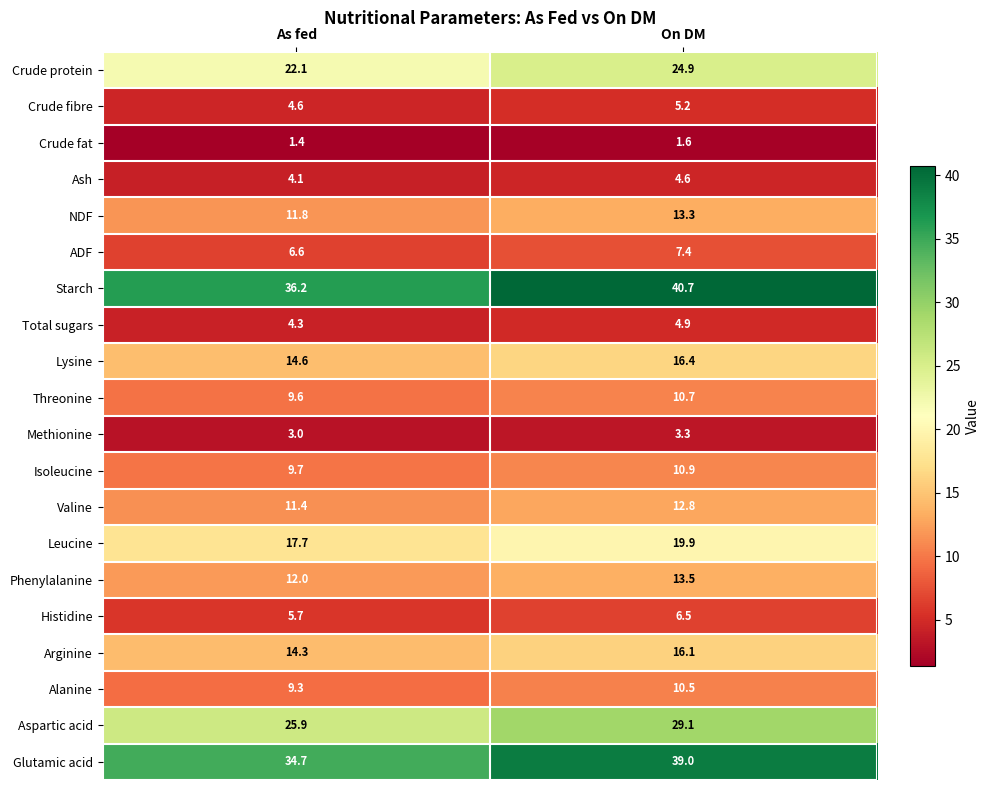

True or false: Leucine has a value of 17.7 at As fed.

True